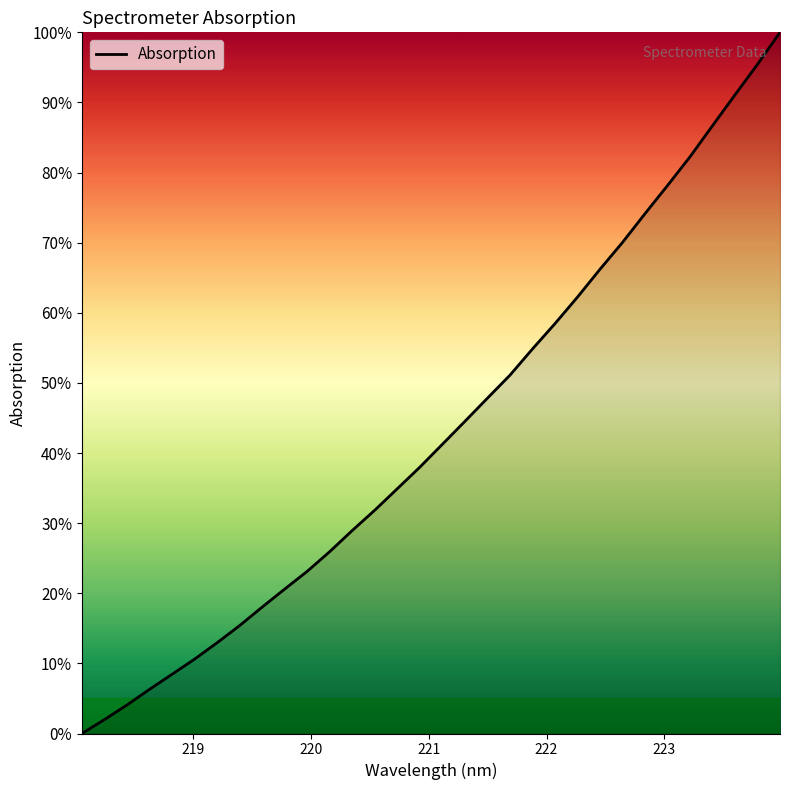

True or false: the data has more than 2 interior local peaks.

False